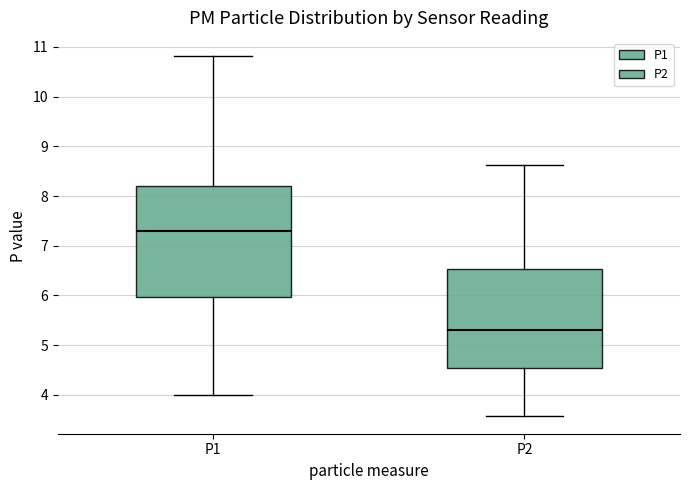

Which box has the highest median line?

P1